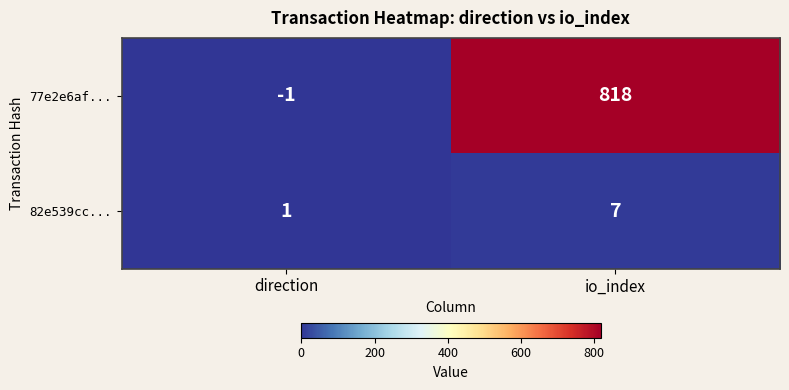

What is the difference between the 77e2e6af... values at io_index and direction?

819